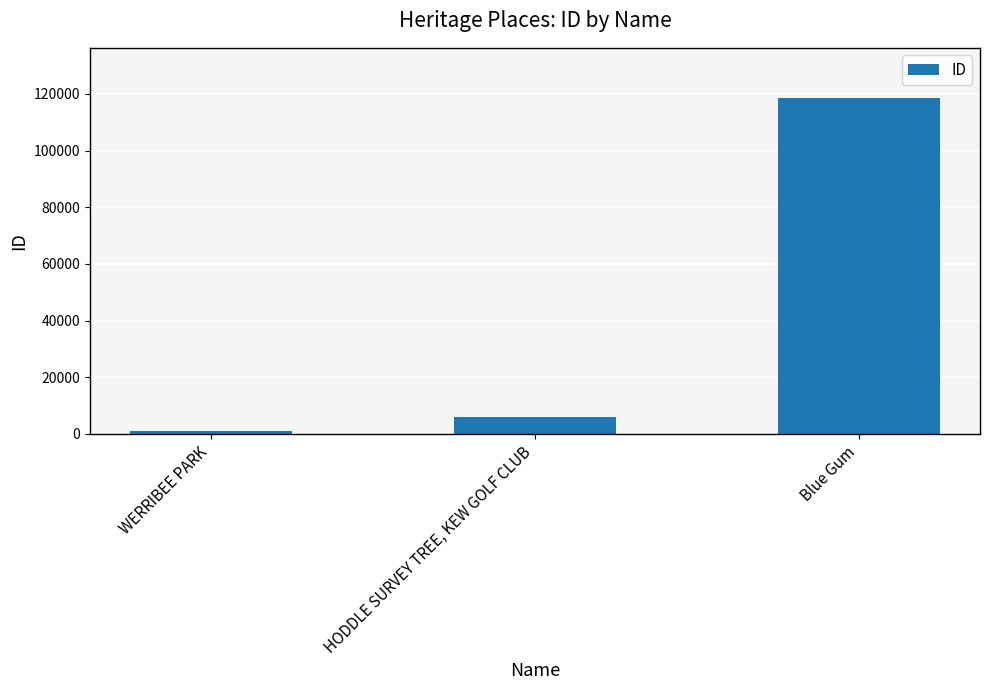

Reading right to left, list all the values displayed in this chart.

118508	6049	1207